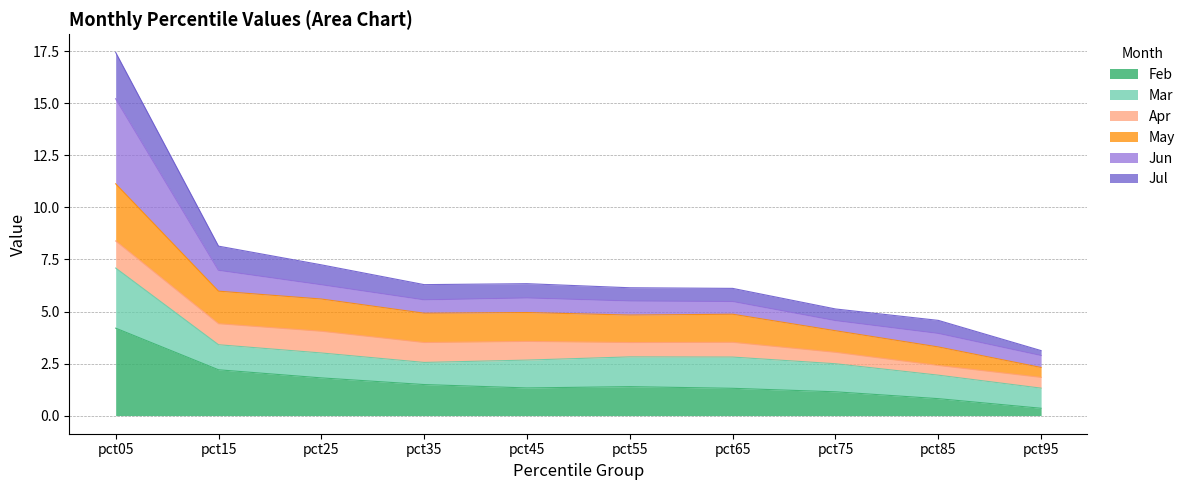

Between pct85 and pct35, which is larger?

pct35